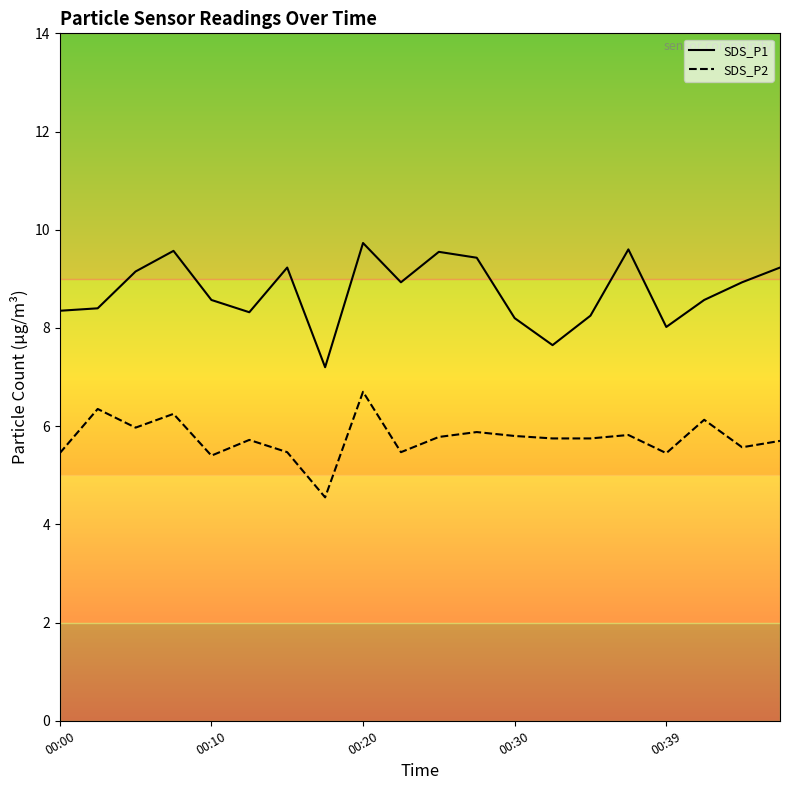

What is the value of the SDS_P1 point at the 9th from the left?

9.7